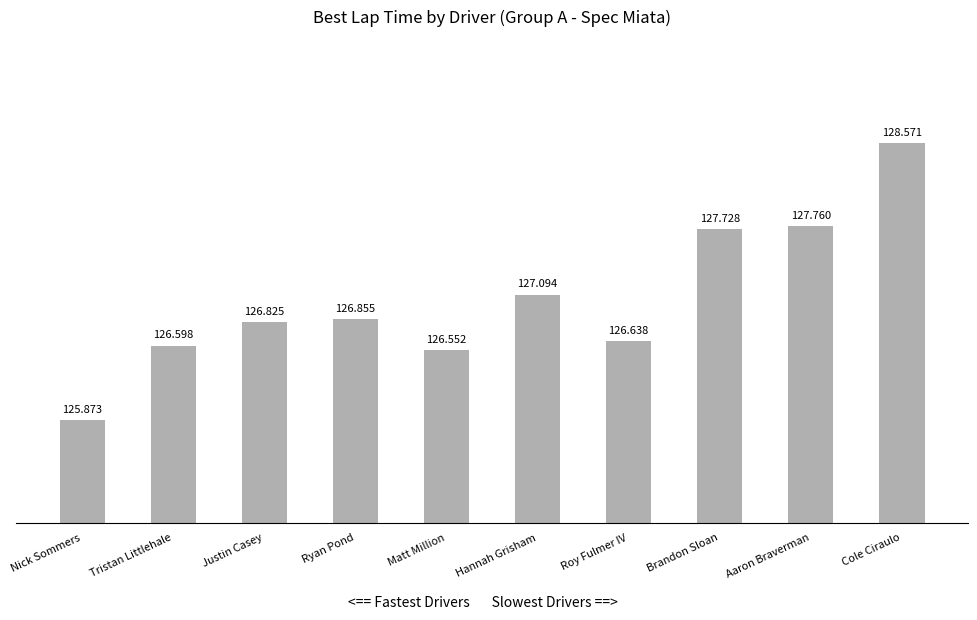

What is the difference between the values at Ryan Pond and Hannah Grisham?

0.2